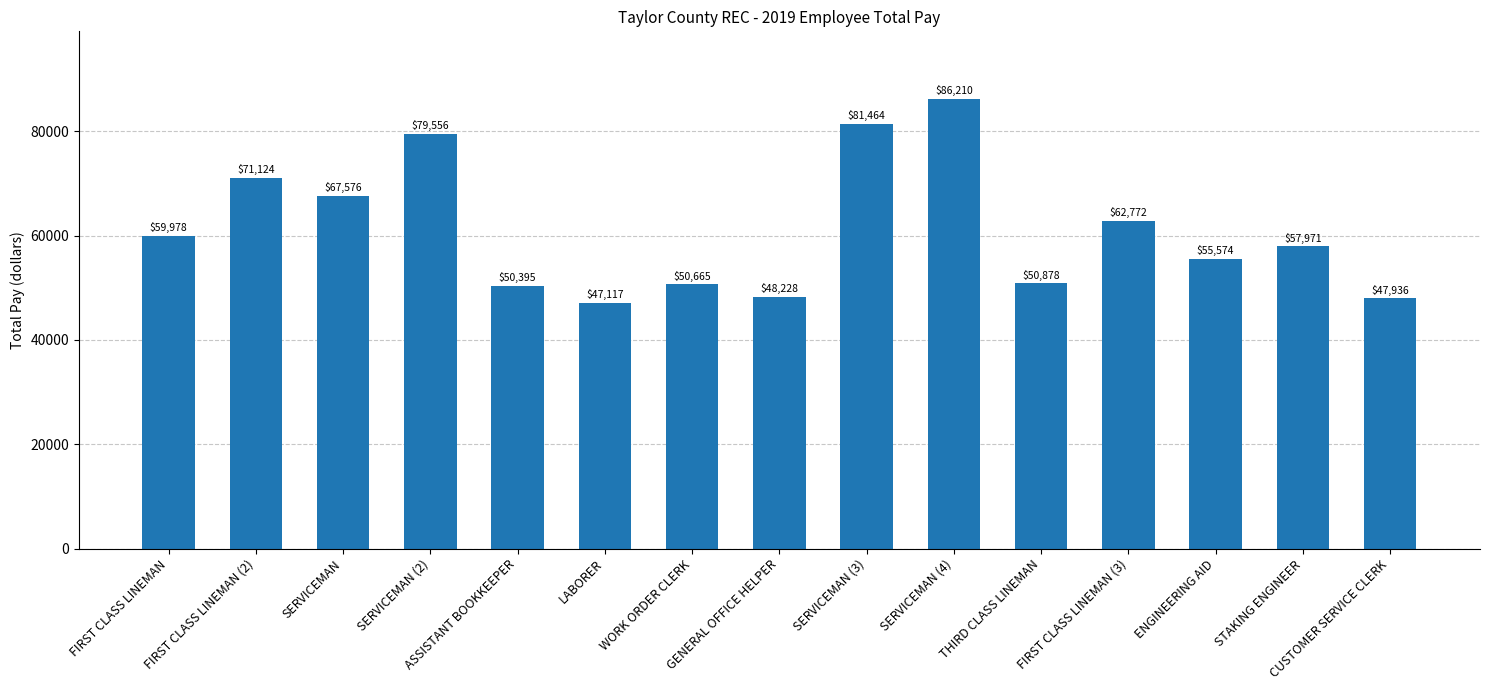

Approximately how many times larger is the value at SERVICEMAN (3) compared to ASSISTANT BOOKKEEPER?

1.6